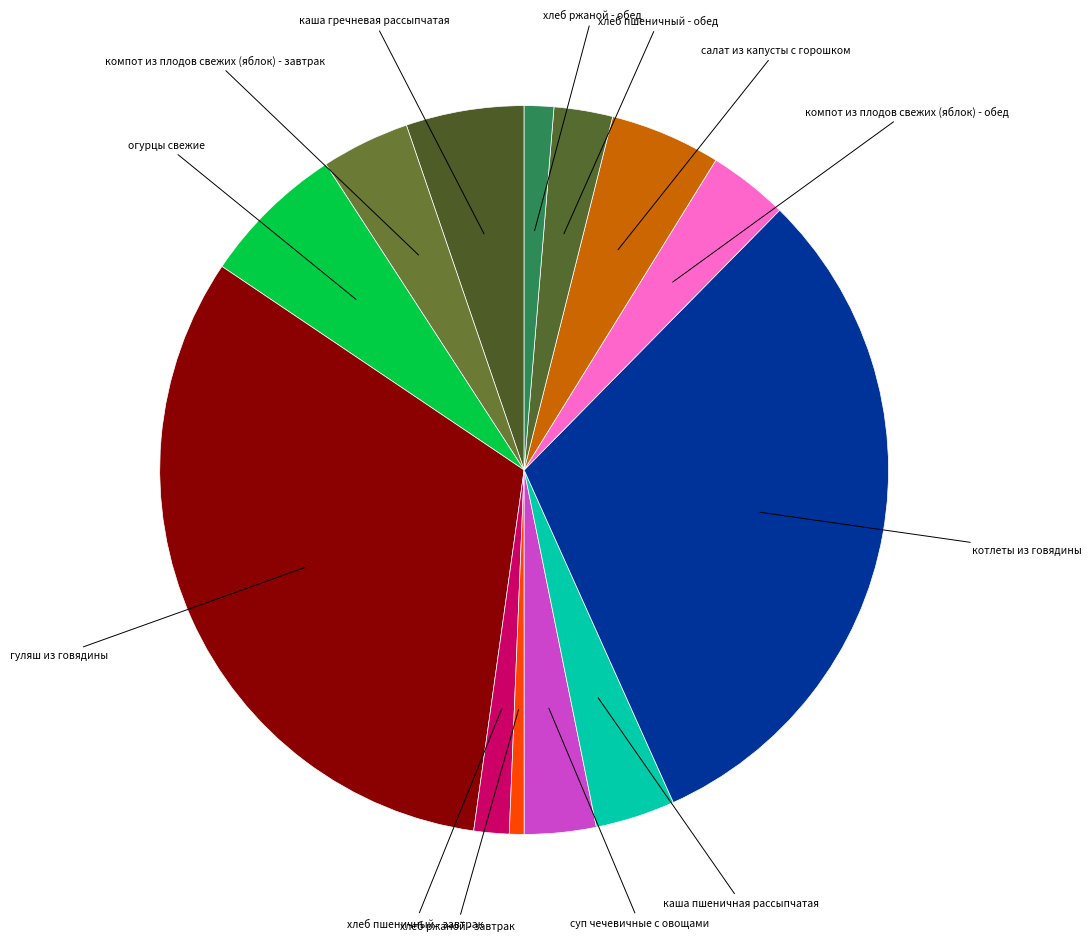

Is there any slice that represents more than half of the pie?

No